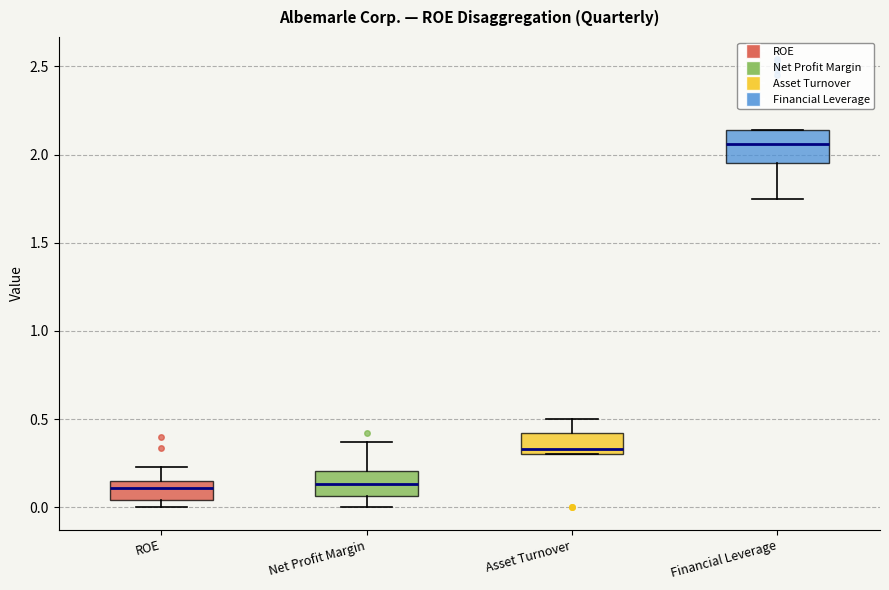

Reading left to right, read every box against the y-axis: the position of its median line, the range the box covers, and the ends of its whiskers. The values are not printed on the chart, so give them approximately, as read against the axis.

ROE: median 0.10, box 0.05 to 0.15, whiskers 0.00 to 0.25
Net Profit Margin: median 0.15, box 0.05 to 0.20, whiskers 0.00 to 0.35
Asset Turnover: median 0.35, box 0.30 to 0.40, whiskers 0.30 to 0.50
Financial Leverage: median 2.05, box 1.95 to 2.15, whiskers 1.75 to 2.15